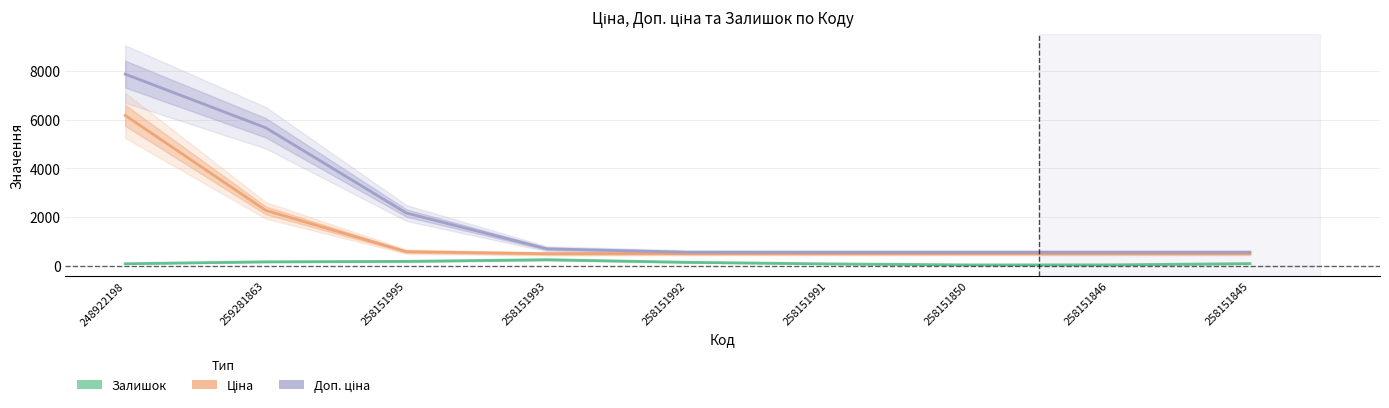

What is the minimum value for Доп. ціна?

558.0